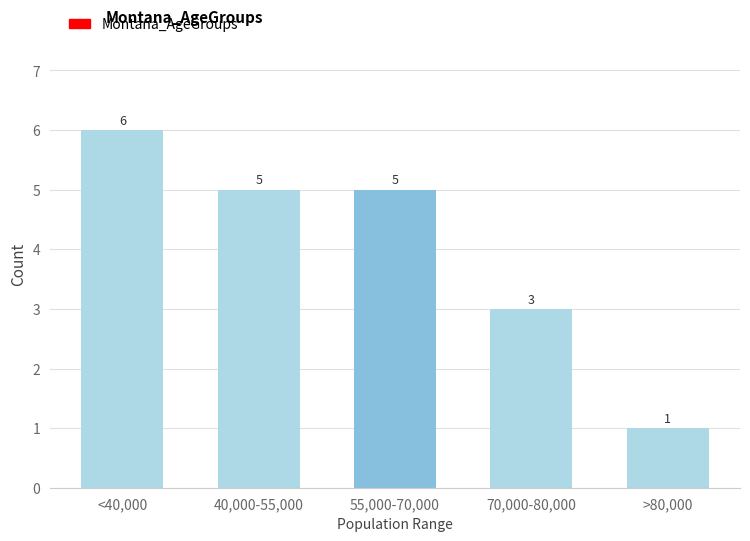

Reading left to right, extract all data points from this chart.

6	5	5	3	1